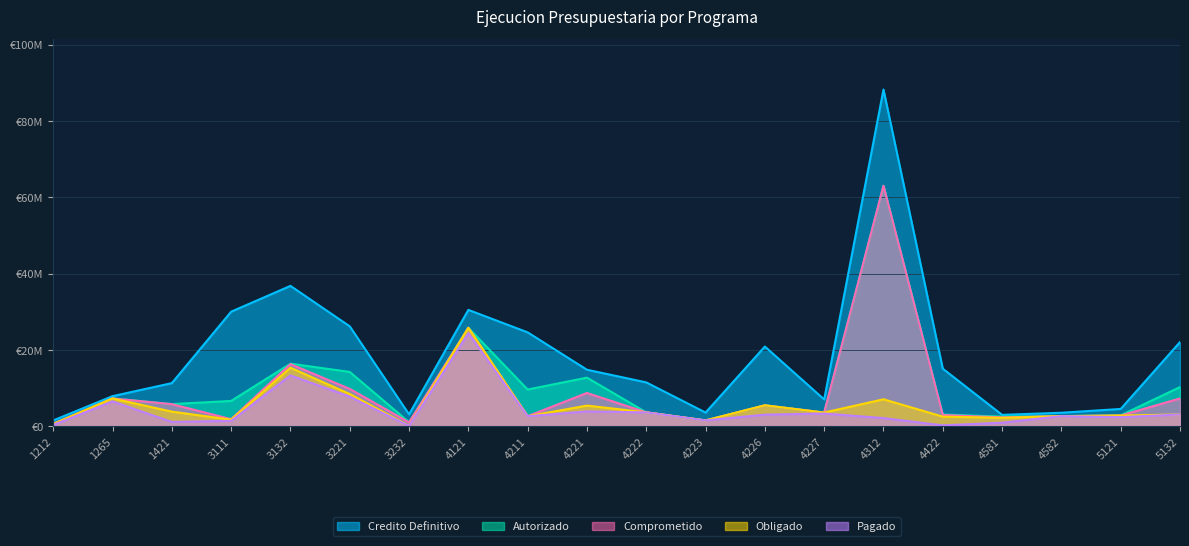

True or false: Pagado and Autorizado cross at least once.

False